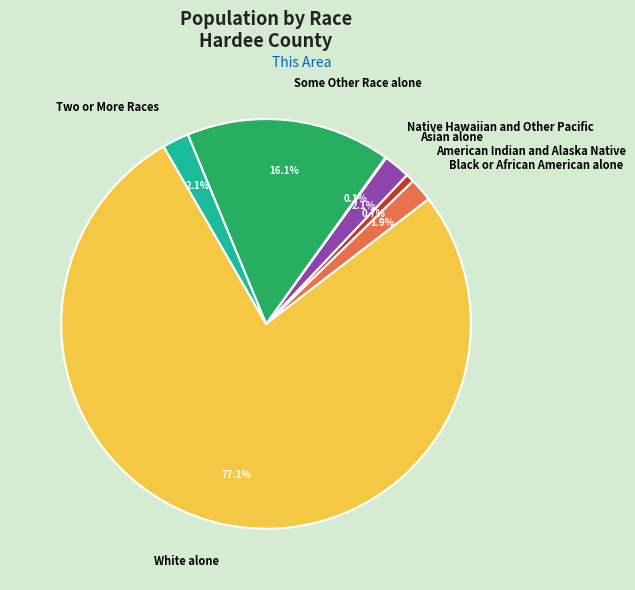

Which has a higher value, American Indian and Alaska Native or Asian alone?

Asian alone